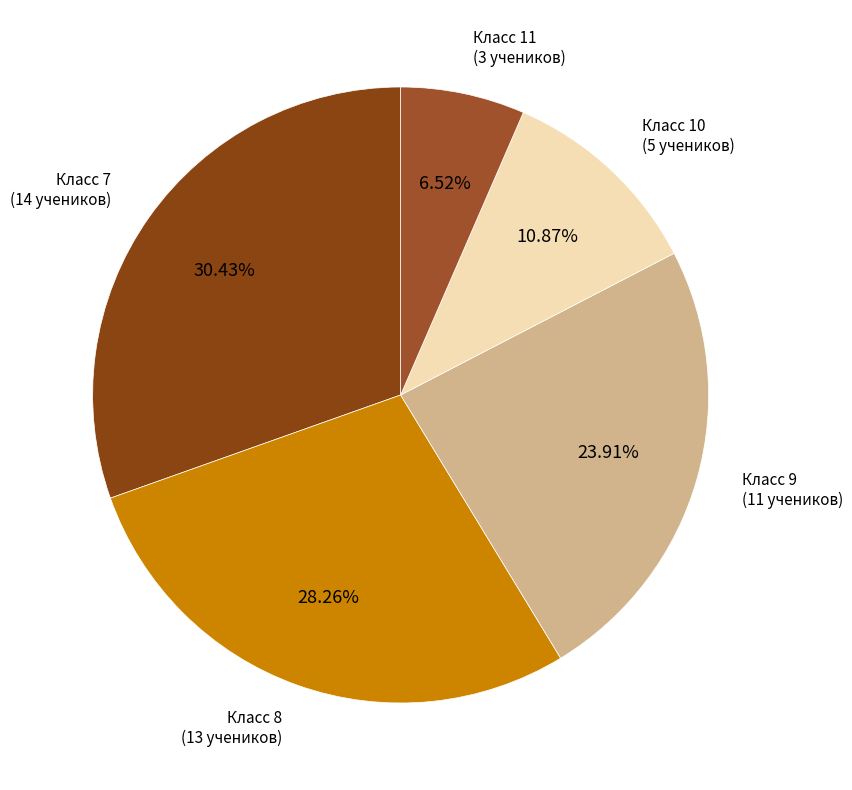

Does any single category account for the majority?

No